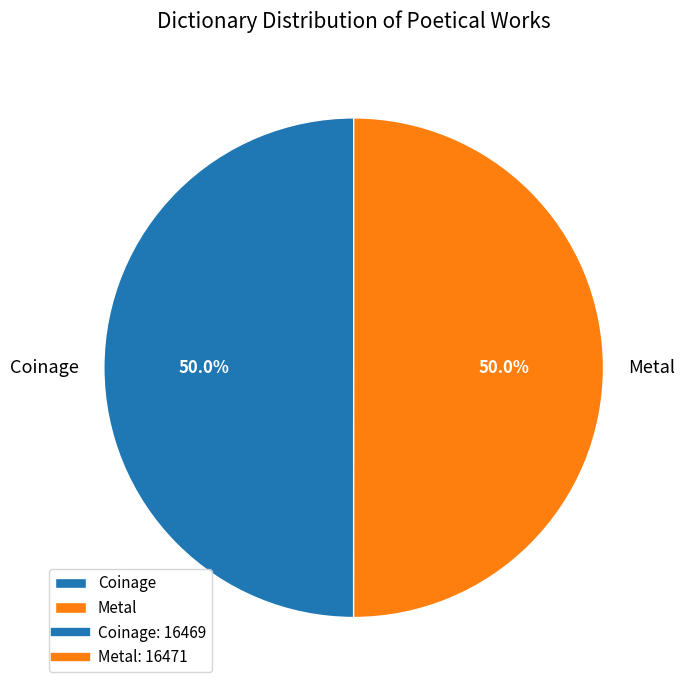

Do Coinage and Metal together represent more than half of the pie?

Yes